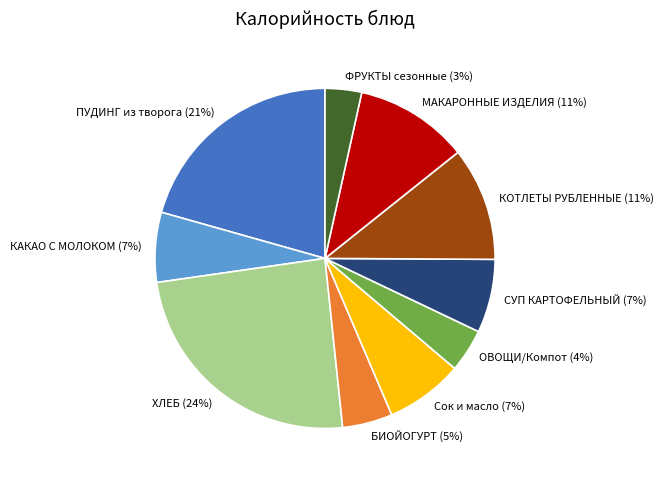

Combined, do КАКАО С МОЛОКОМ and ПУДИНГ из творога account for over 50%?

No